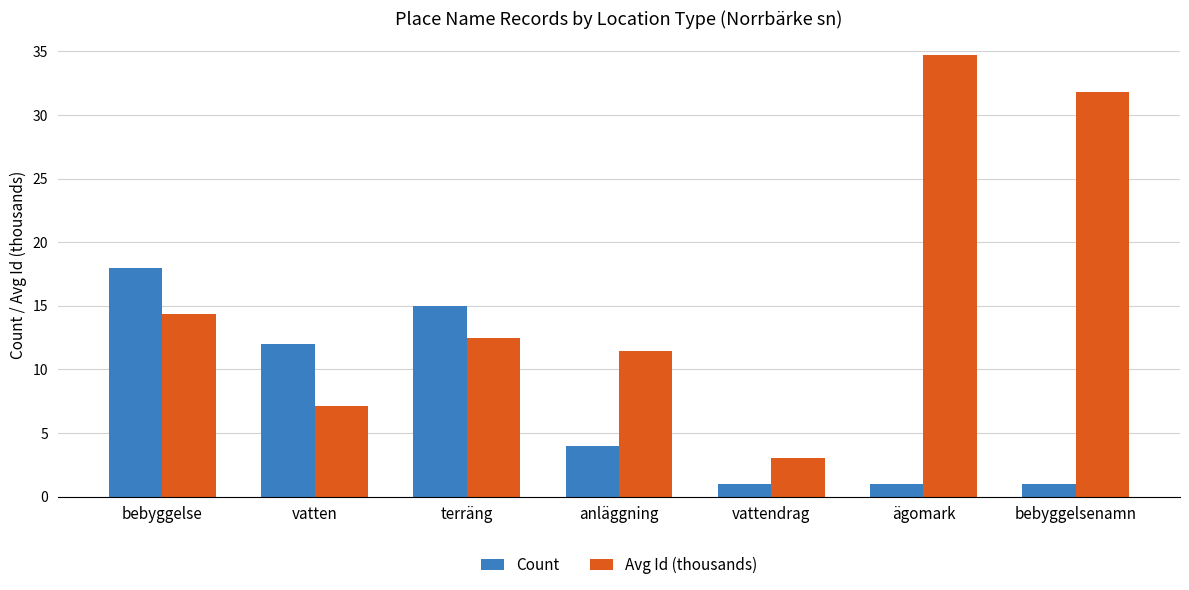

What is the label of the 3rd bar from the left?

terräng